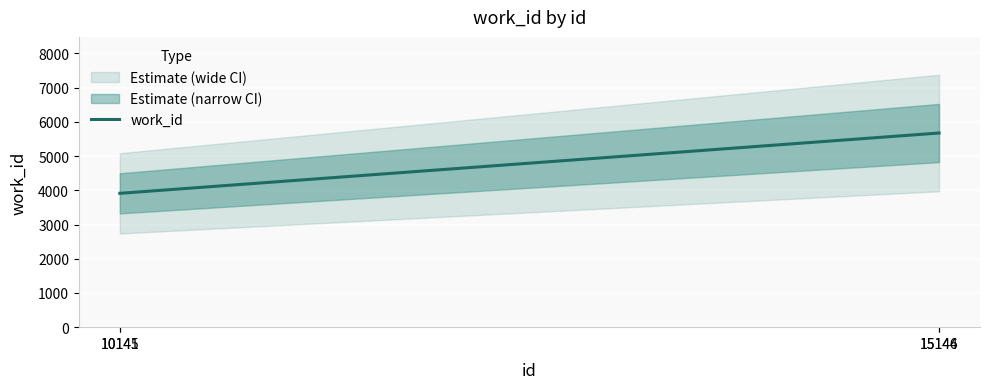

What is the sum of the values at 15146 and 10145?

9588